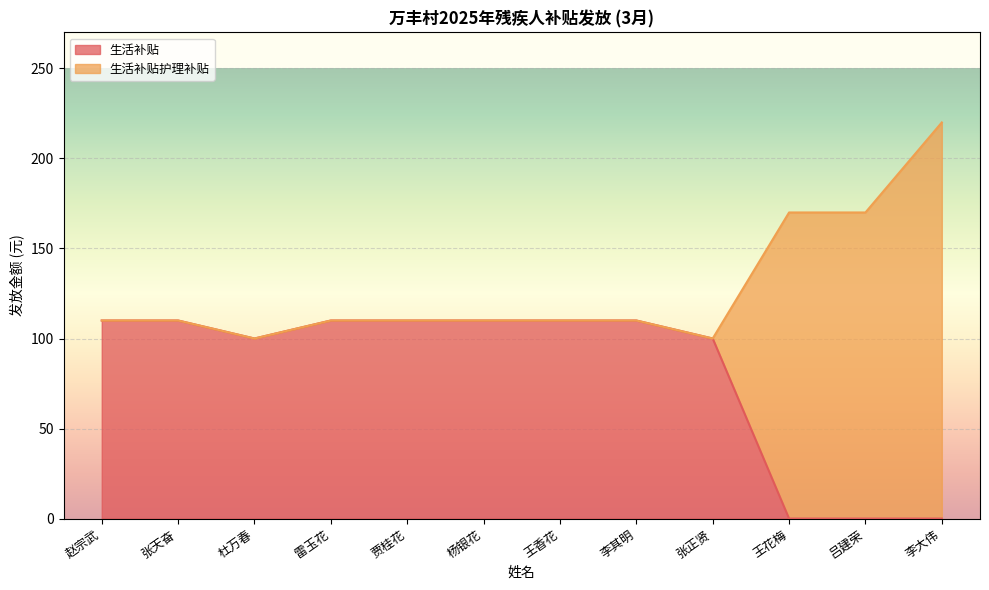

What is the difference between the values at 贾桂花 and 吕建荣?

110